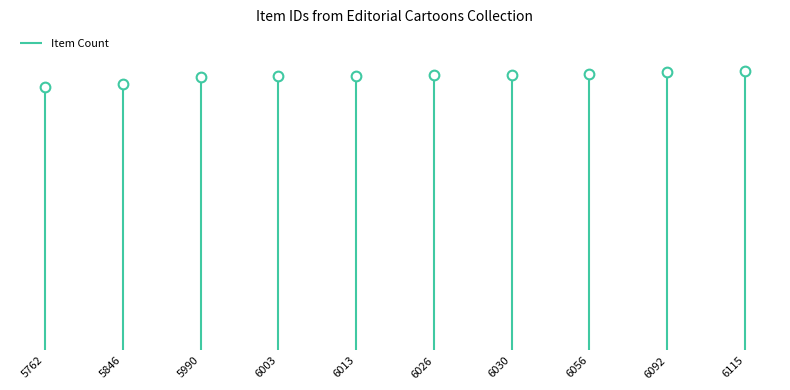

What is the sum of all values?

59933